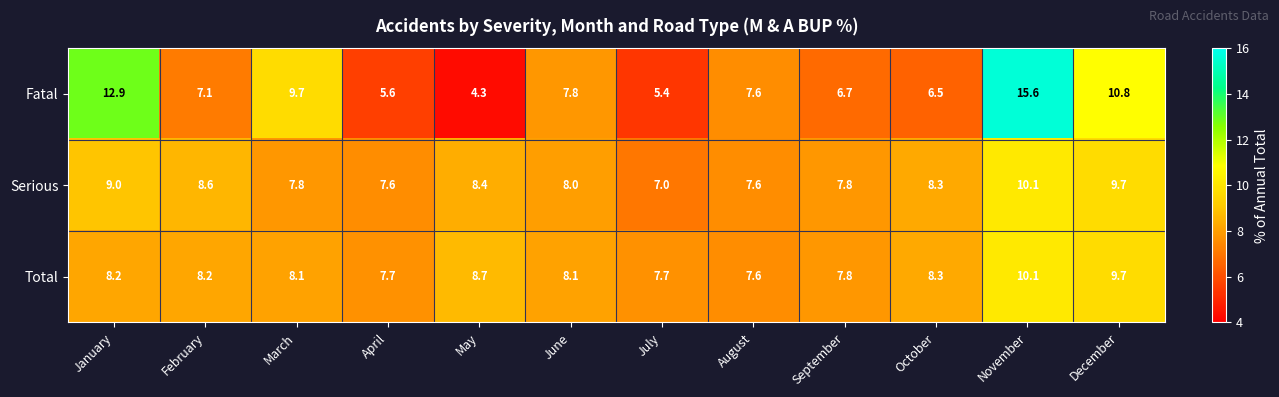

Where is Serious nearest to the value 8?

June